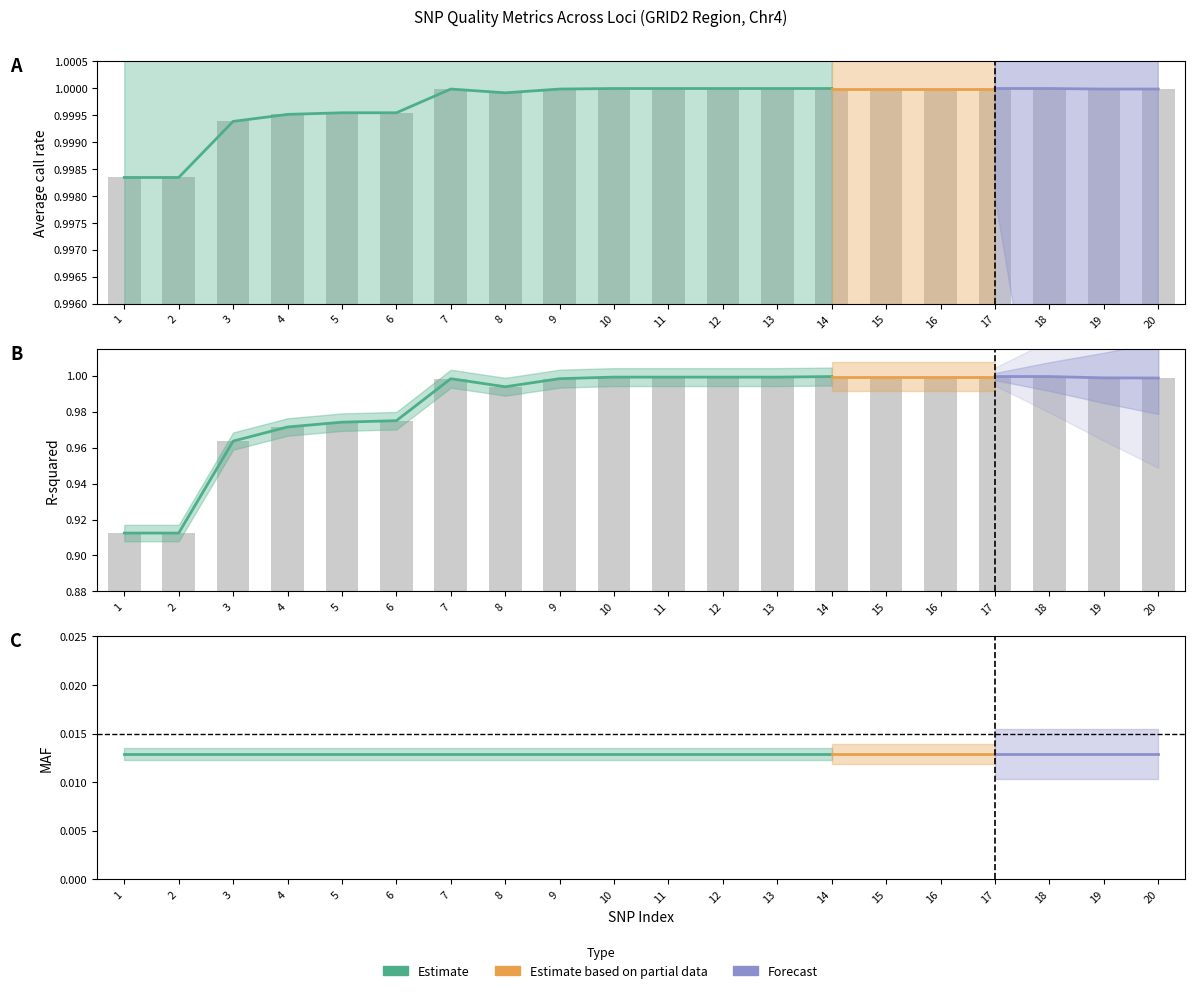

At how many categories does at least one series exceed 0?

20